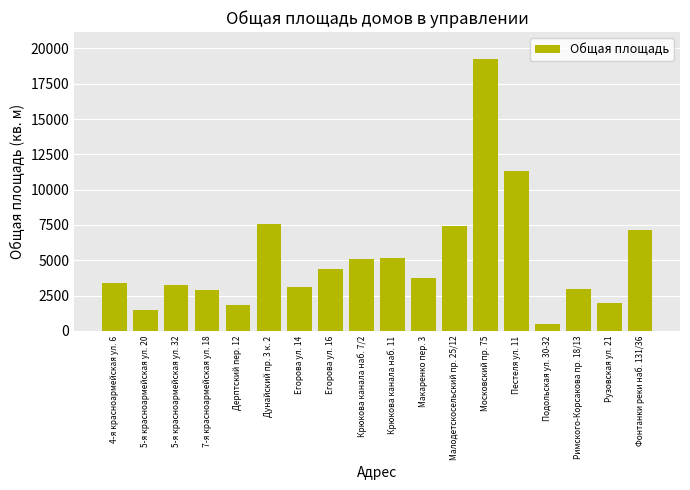

Does the chart contain stacked bars?

No